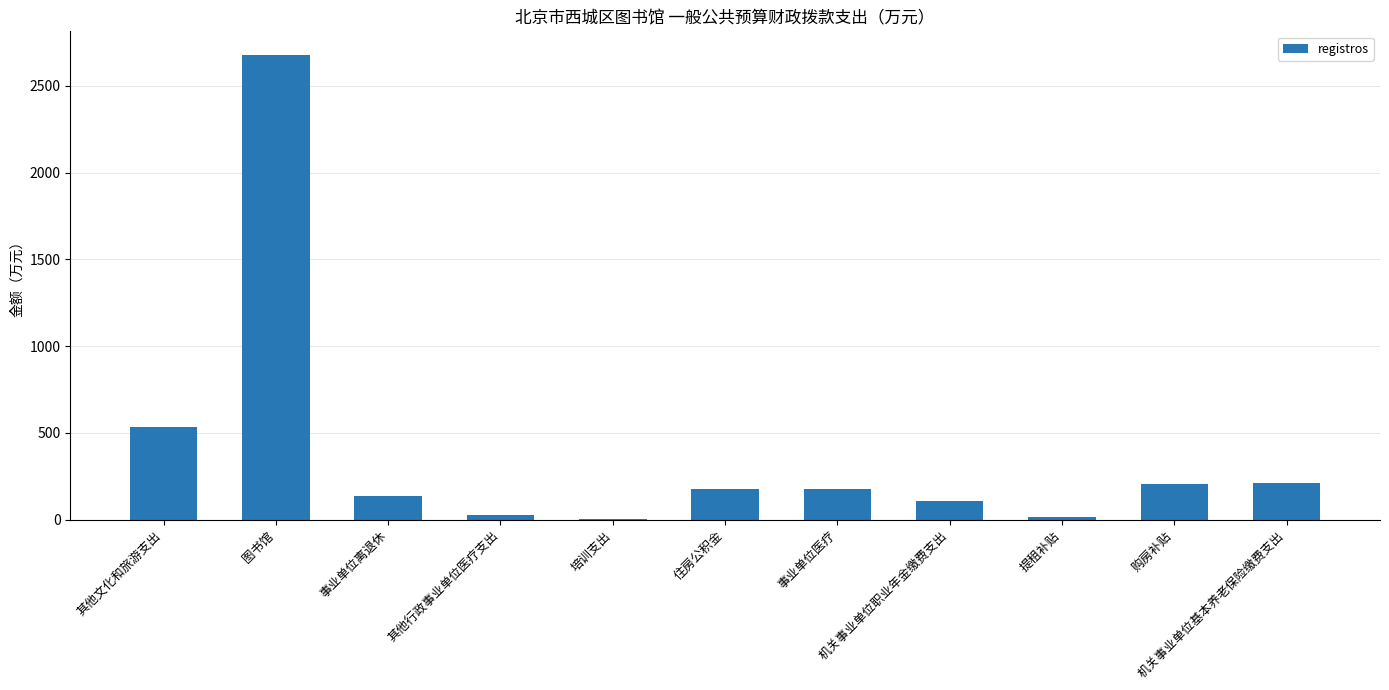

What is the greatest value displayed?

2679.5